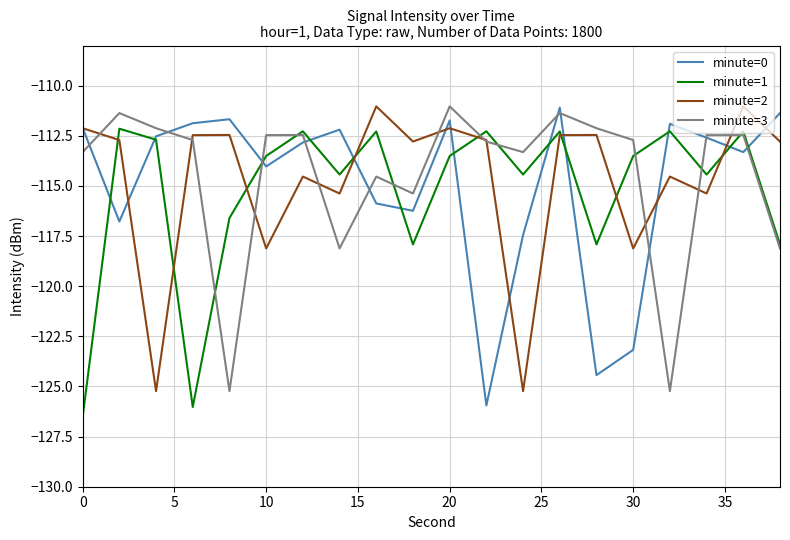

What is the greatest value displayed?

-111.0